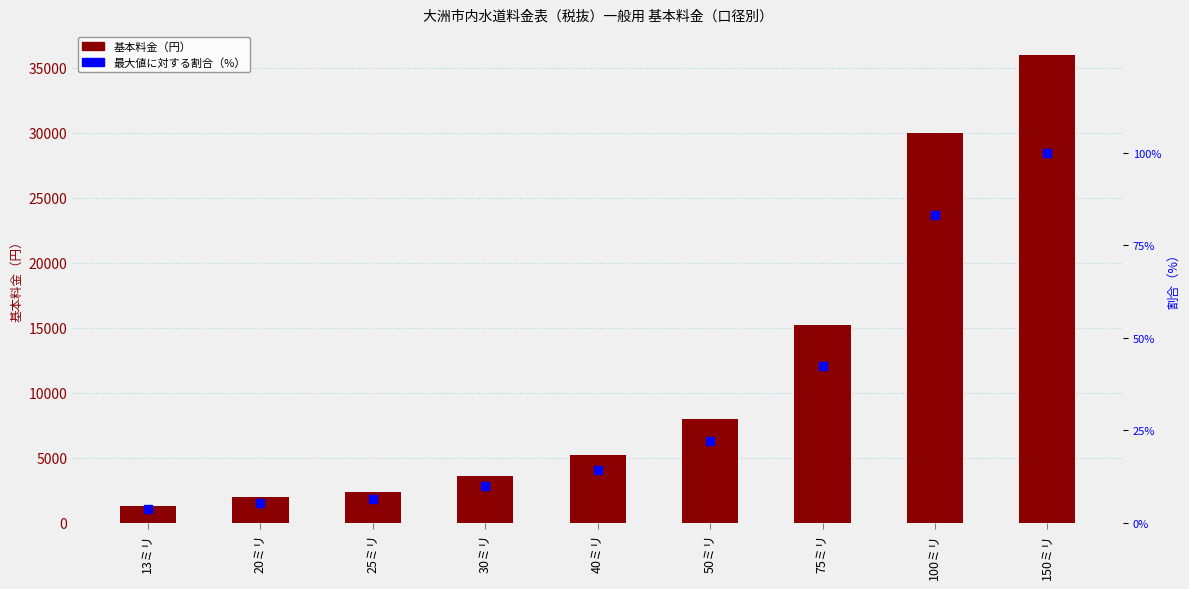

Is the value of 基本料金 at 30ミリ greater than the value of 割合（%） at 40ミリ?

Yes